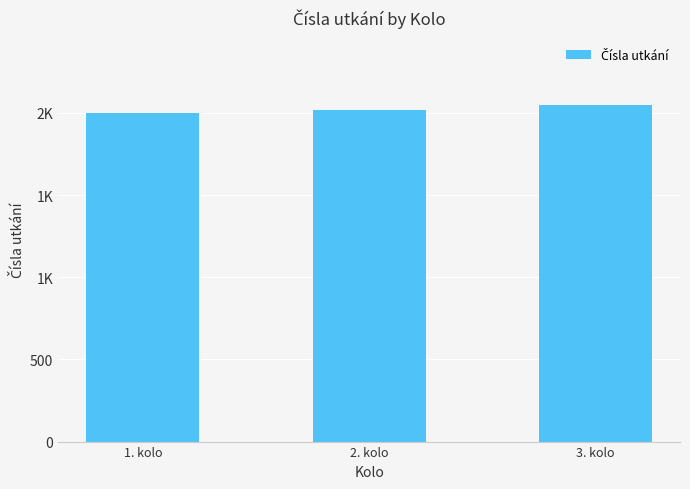

Reading left to right, transcribe all the data shown in this chart.

2001	2020	2048